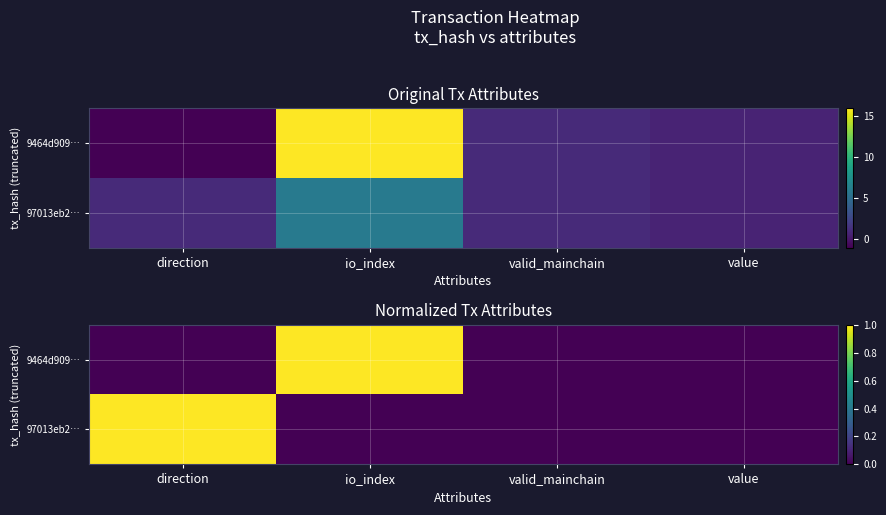

The value of 97013eb2… at io_index is -0.4. True or false?

False